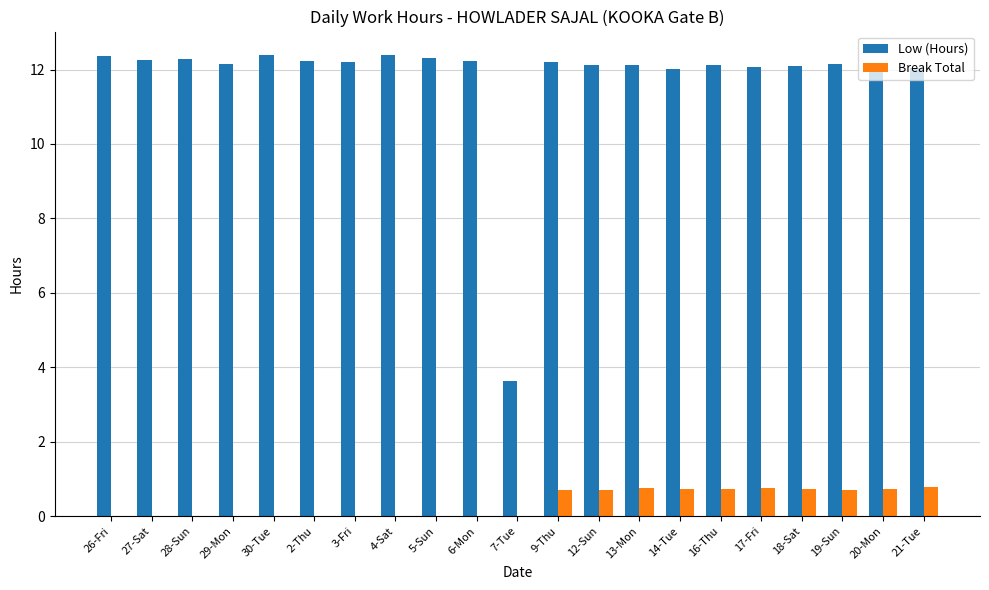

Is it true that Break Total equals 0.5 at 2-Thu?

False